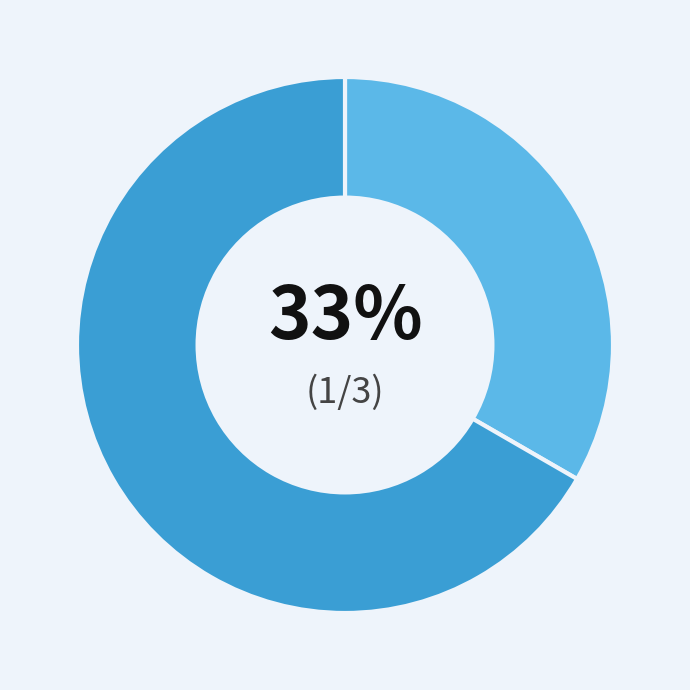

To the nearest percent, what is the average slice percentage?

50%